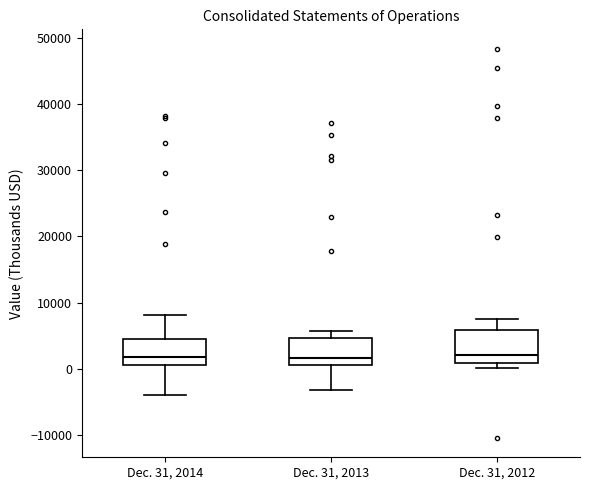

Where is the upper edge of the box for Dec. 31, 2012 on the y-axis? The values are not printed on the chart, so give them approximately, as read against the axis.

6000